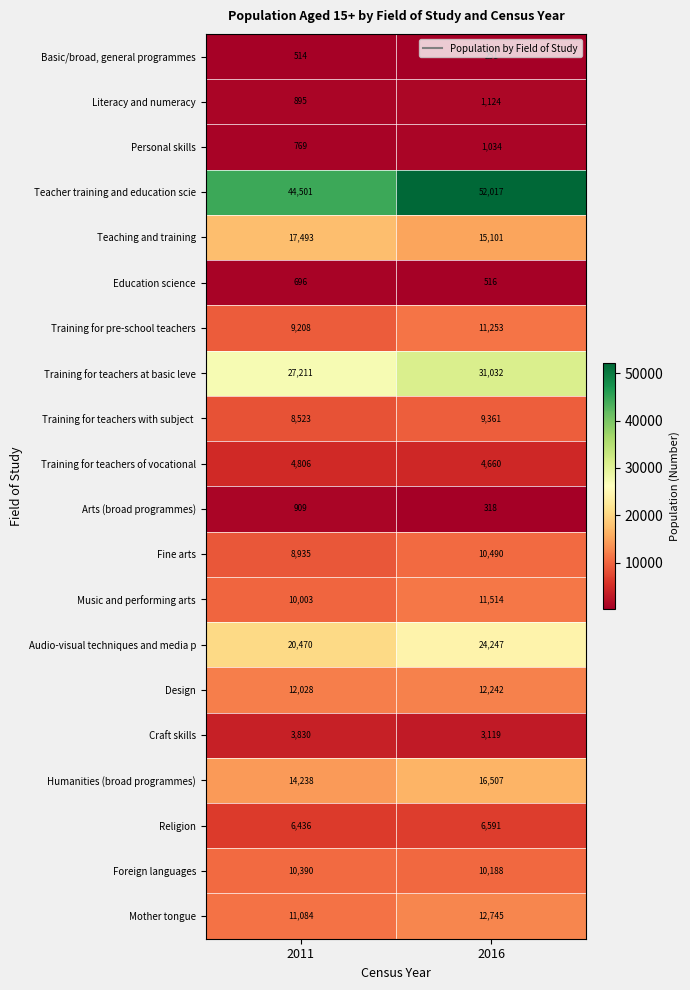

Between 2011 and 2016, which series saw the biggest shift?

Teacher training and education scie